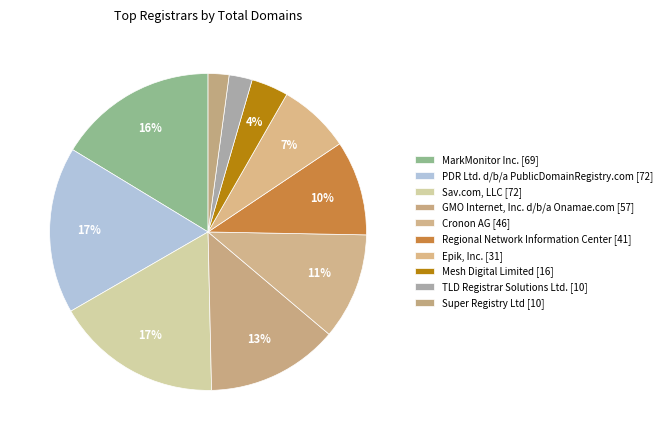

Is it true that MarkMonitor Inc. [69] is 5% of the pie?

False